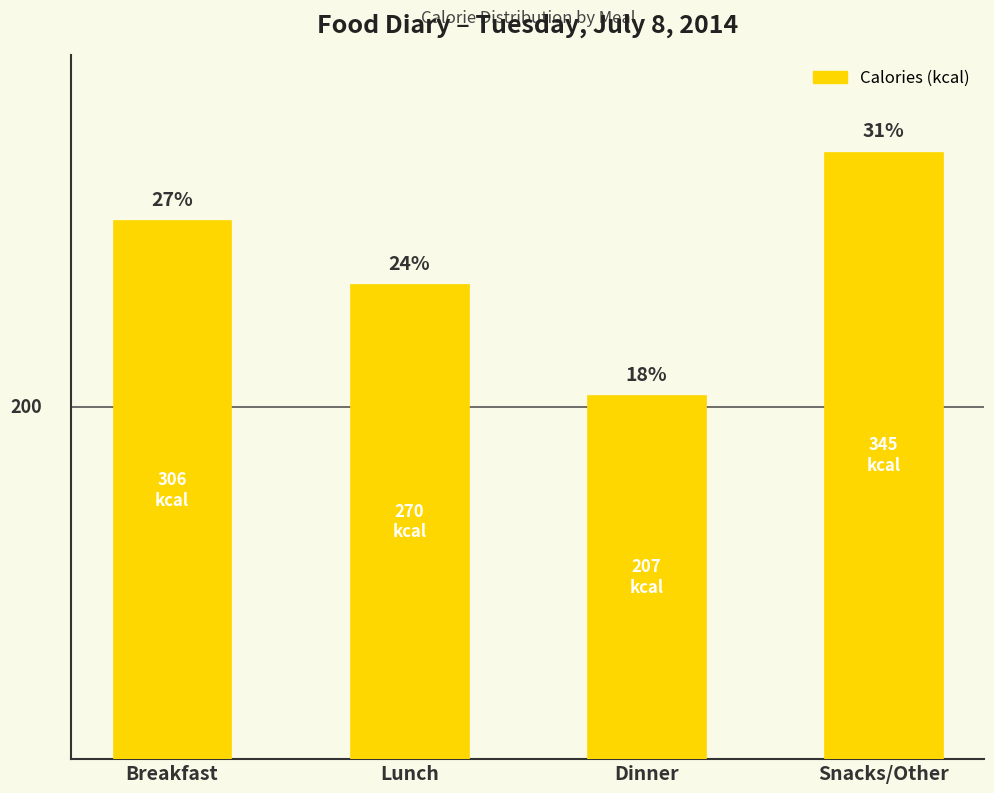

Are the bars horizontal?

No